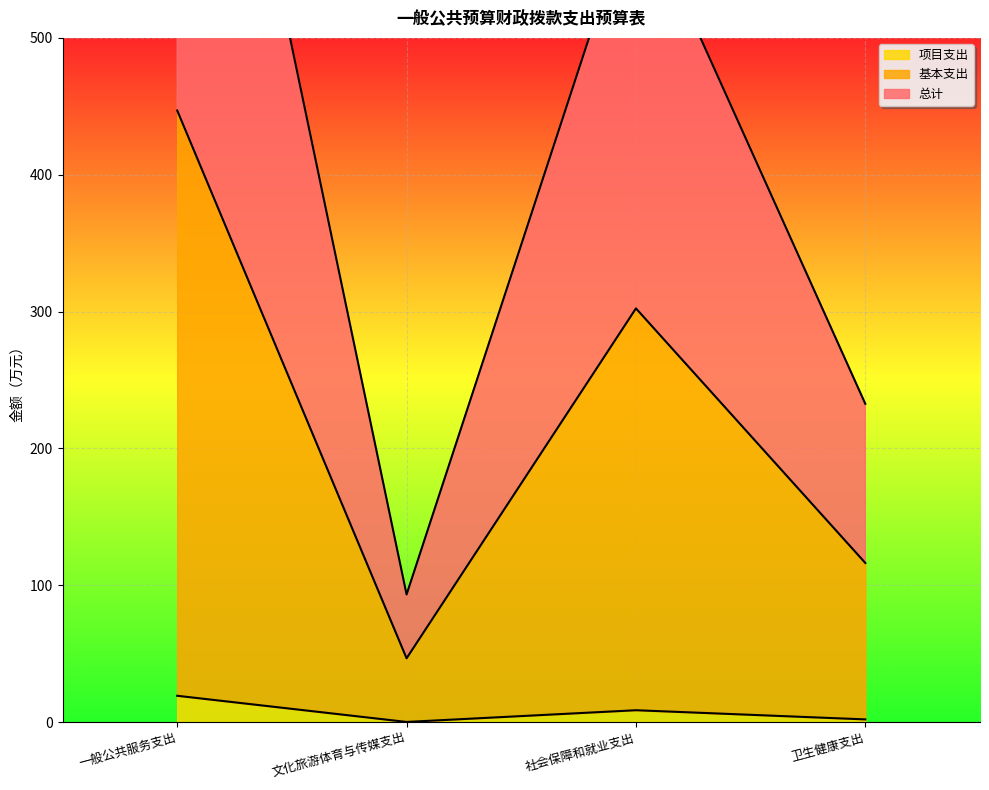

What is the difference between the second highest and second lowest values in the 项目支出 series?

6.7